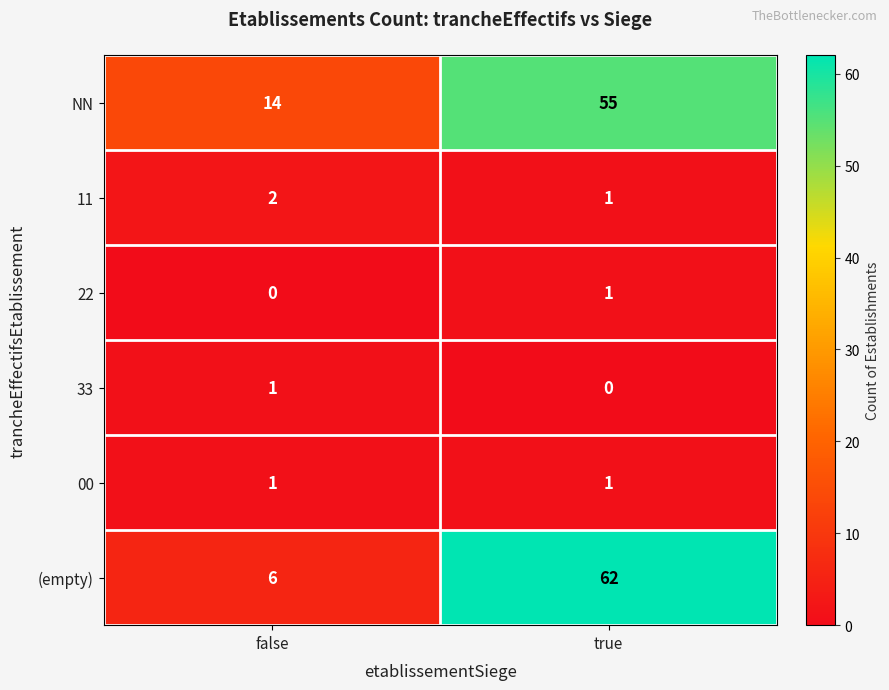

Reading left to right, what are all the values shown in this chart?

NN: false=14	true=55
11: false=2	true=1
22: false=0	true=1
33: false=1	true=0
00: false=1	true=1
(empty): false=6	true=62